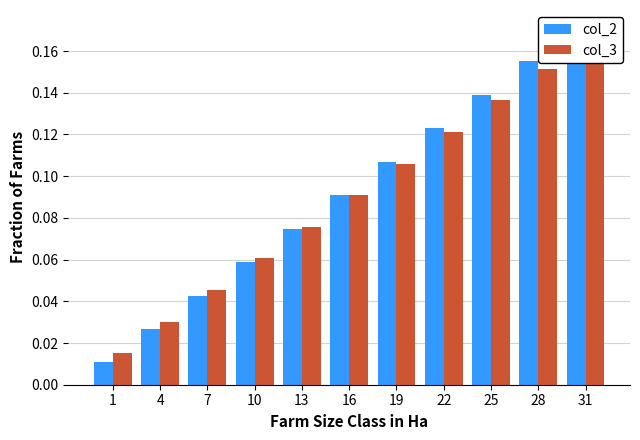

Between 1 and 22, which series saw the biggest shift?

col_2